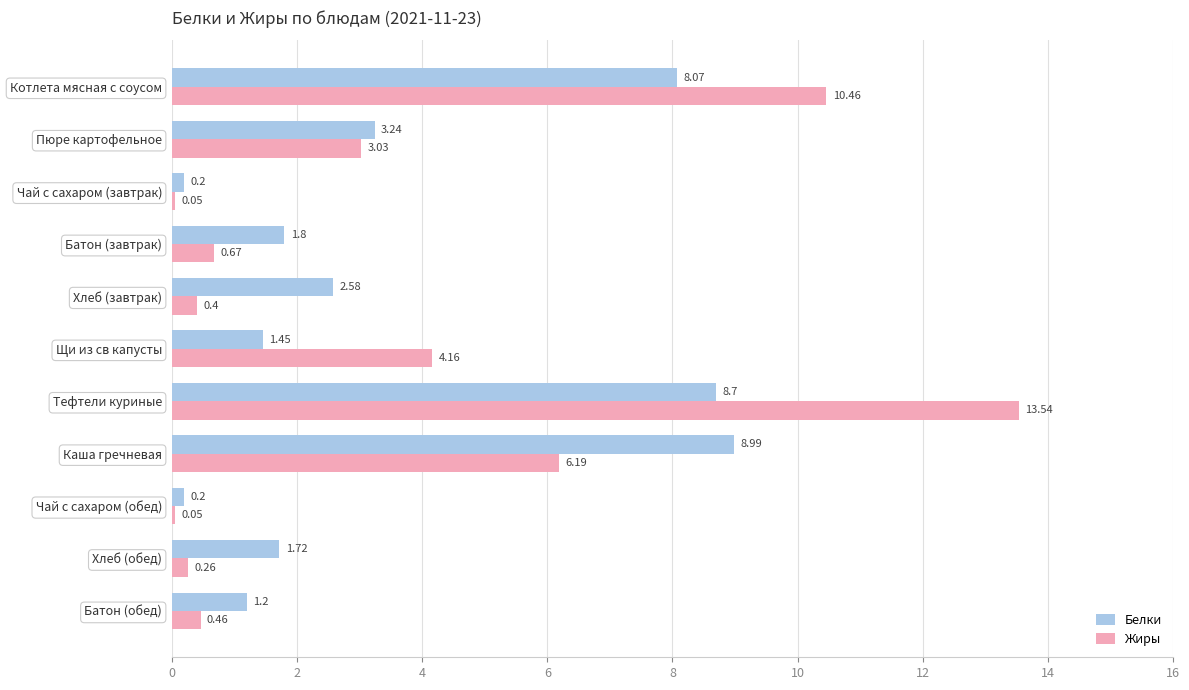

Rank the series by their maximum value, from lowest to highest.

Белки, Жиры